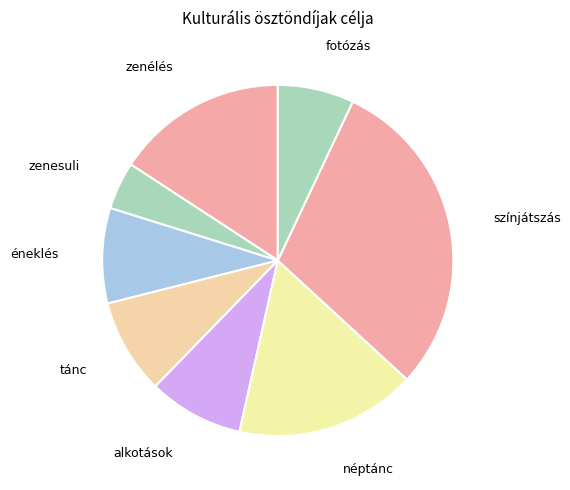

Approximately how many times larger is the value at zenesuli compared to éneklés?

0.5